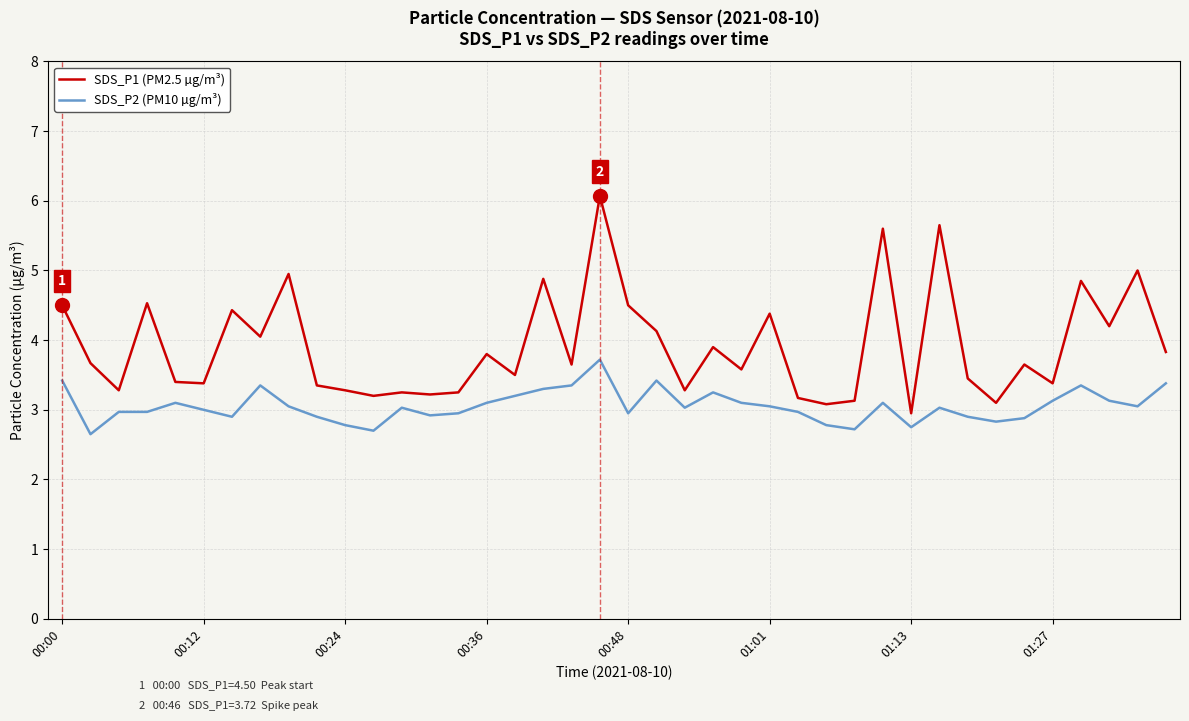

Which series has the largest range (max minus min)?

SDS_P1 (PM2.5 µg/m³)